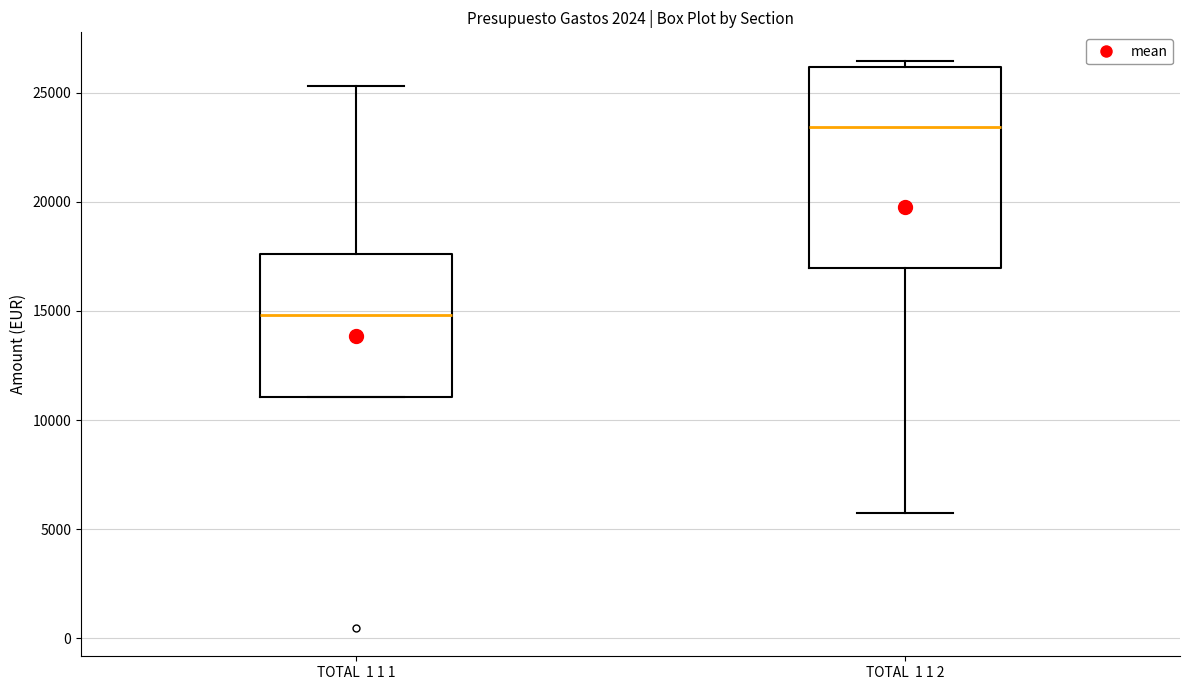

Reading left to right, transcribe this box plot: for each box, give where its median line is, the range the box spans, and where its two whiskers end, as read against the y-axis. The values are not printed on the chart, so give them approximately, as read against the axis.

TOTAL 1 1 1: median 15000, box 11000 to 17500, whiskers 11000 to 25500
TOTAL 1 1 2: median 23500, box 17000 to 26000, whiskers 5500 to 26500